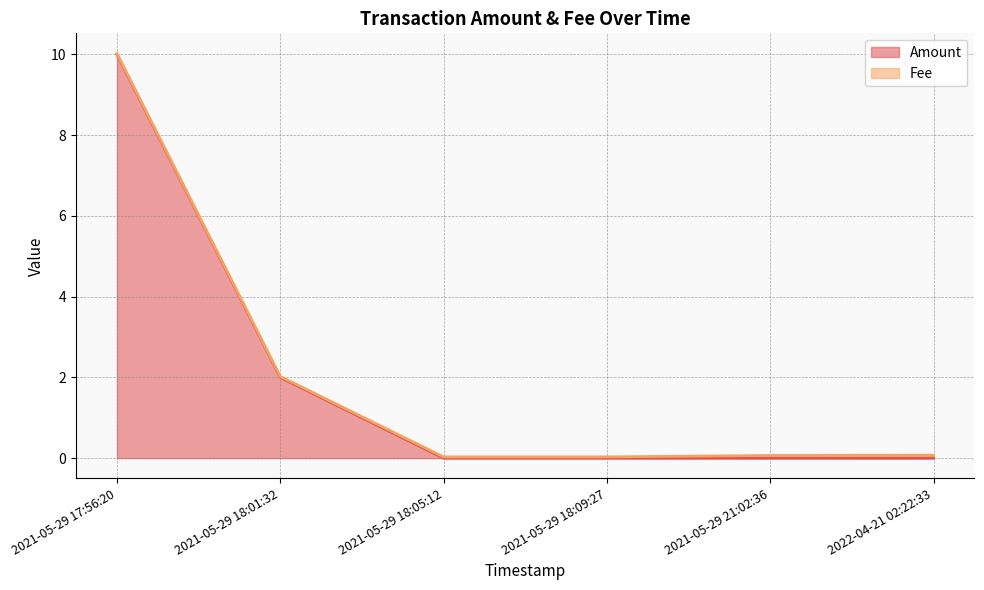

Is it true that Fee (line) equals 0.1 at 2021-05-29 21:02:36?

True